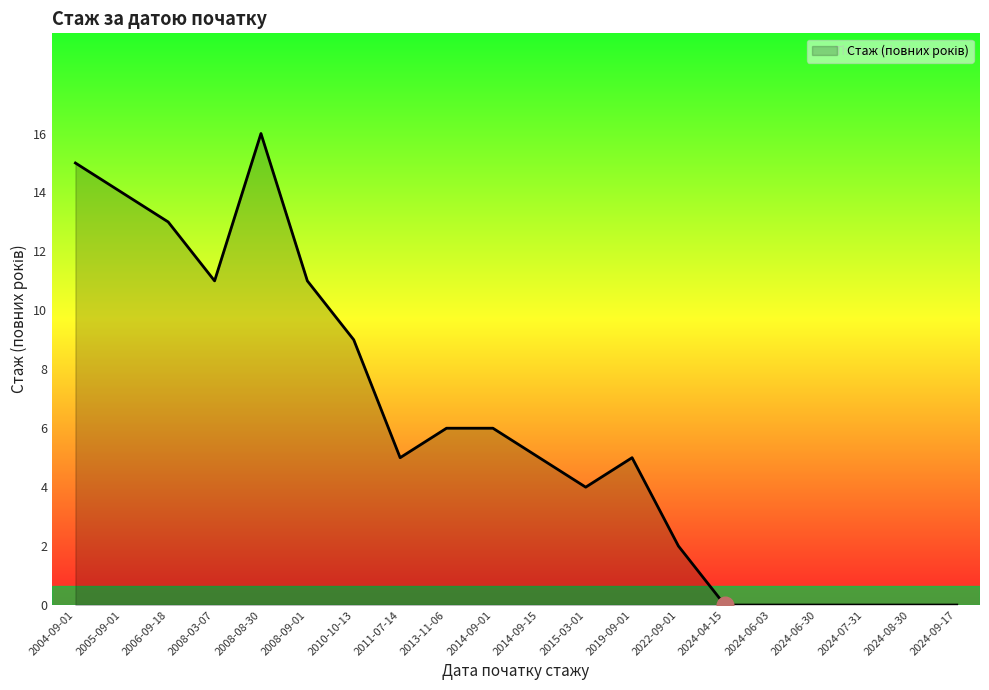

Where is the data nearest to the value 8?

2010-10-13